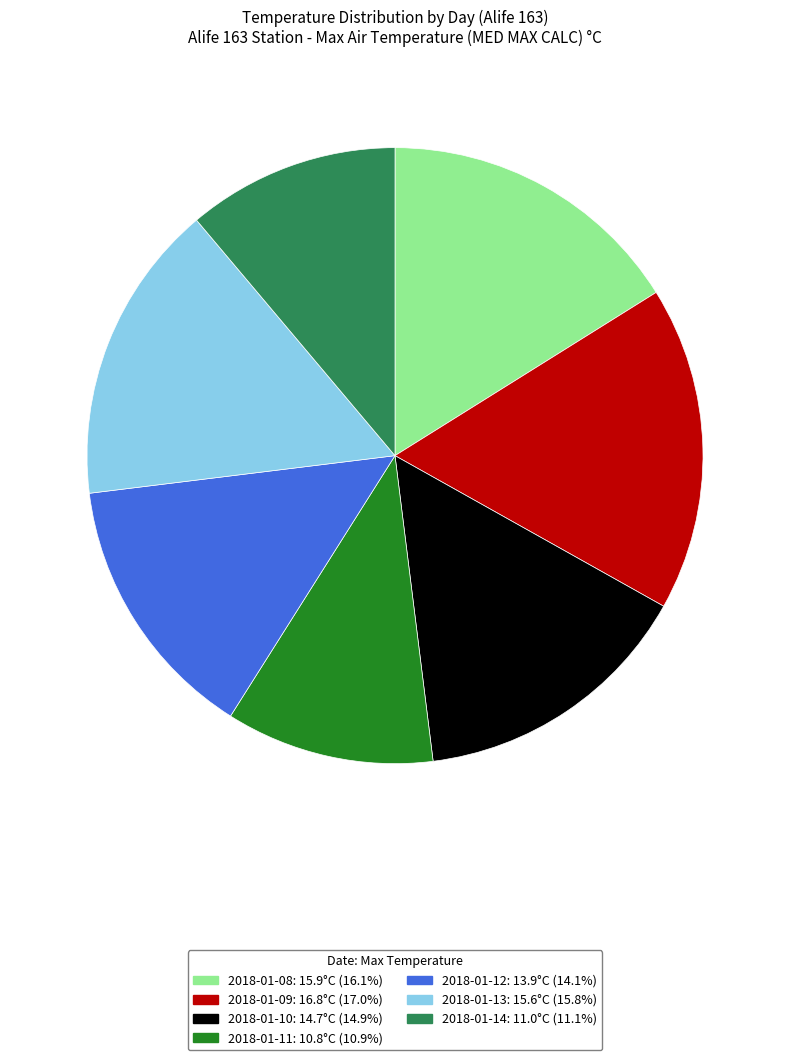

What is the largest slice in the pie chart?

2018-01-09